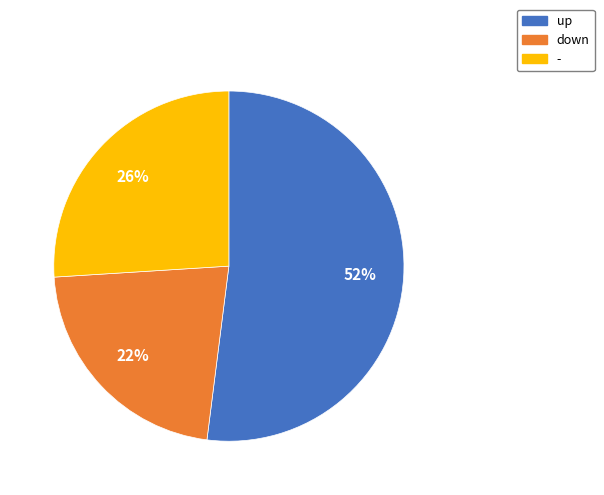

To the nearest percent, what is the difference between the down and up slice percentages?

30%